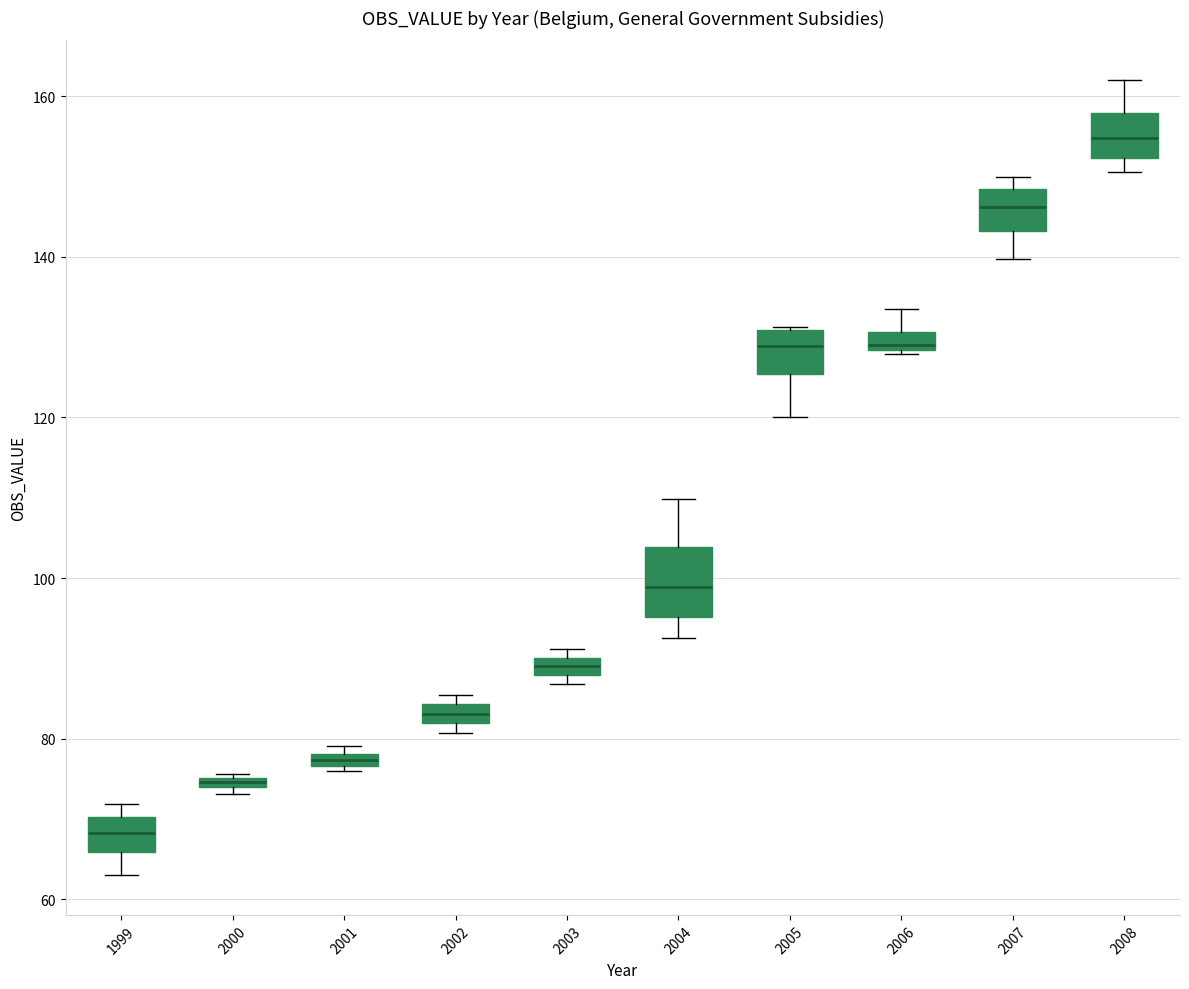

Which box's median line is the lowest?

1999